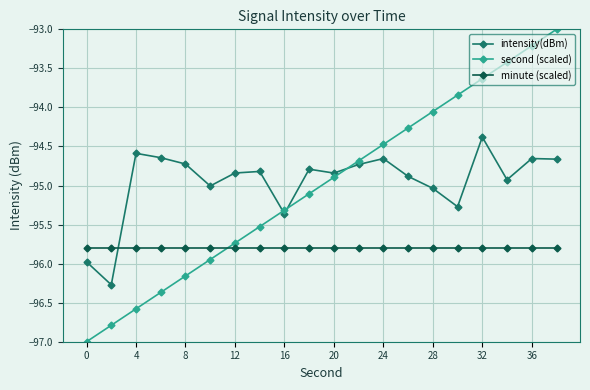

How many distinct data groups are displayed?

3